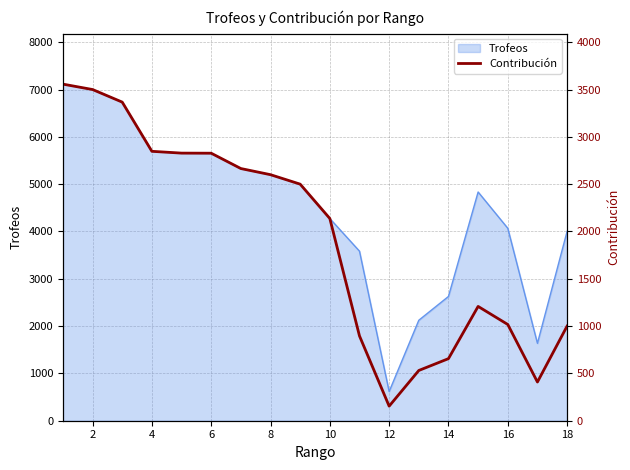

The value at 6 is 4603. True or false?

False